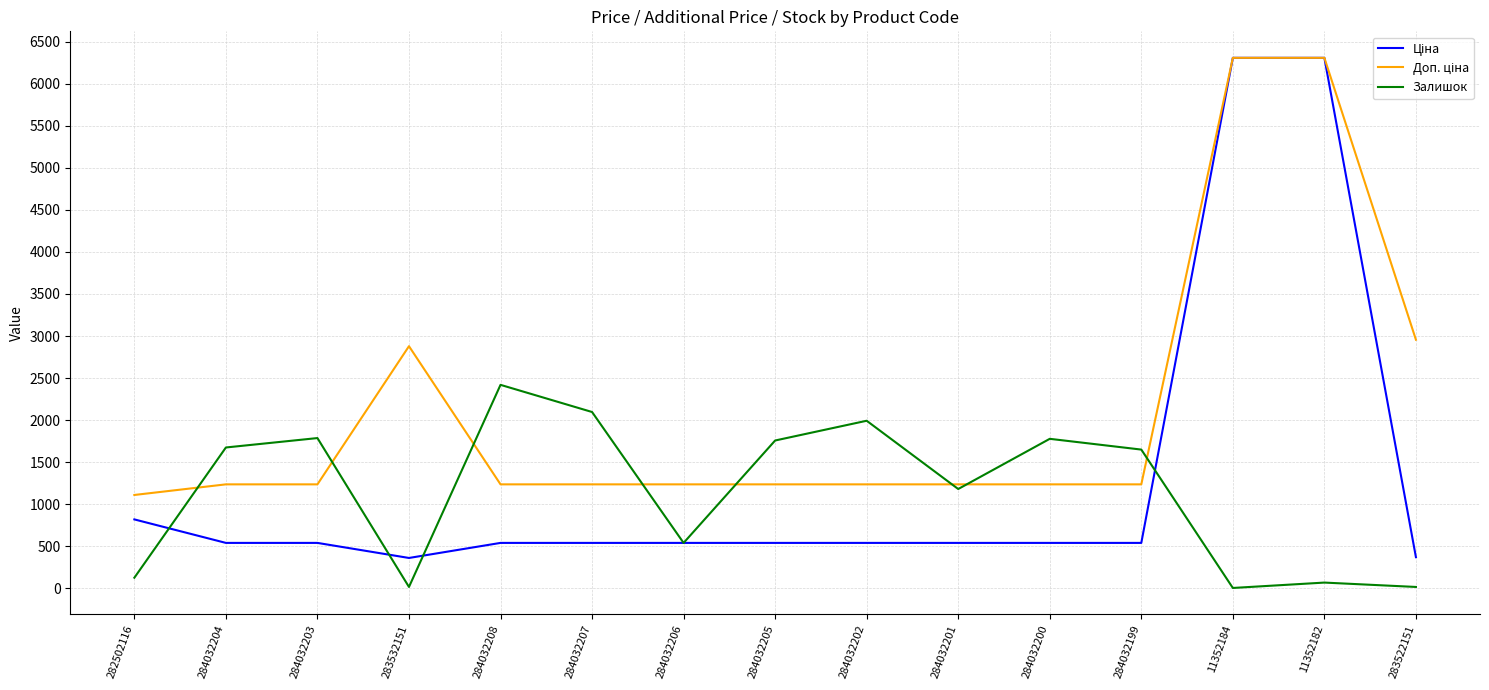

What is the maximum value for Залишок?

2419.0